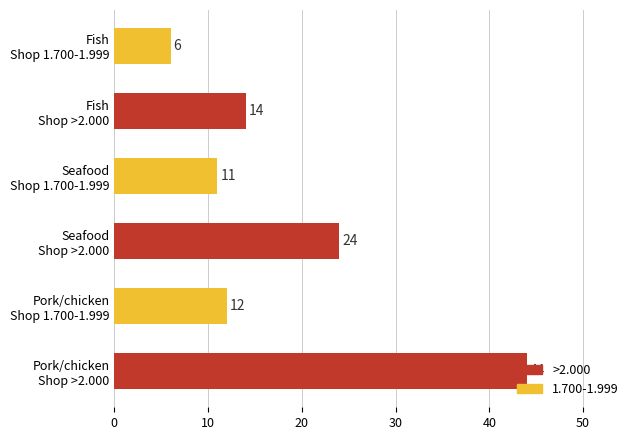

List the labels in order of value, smallest first.

Fish
Shop 1.700-1.999, Seafood
Shop 1.700-1.999, Pork/chicken
Shop 1.700-1.999, Fish
Shop >2.000, Seafood
Shop >2.000, Pork/chicken
Shop >2.000